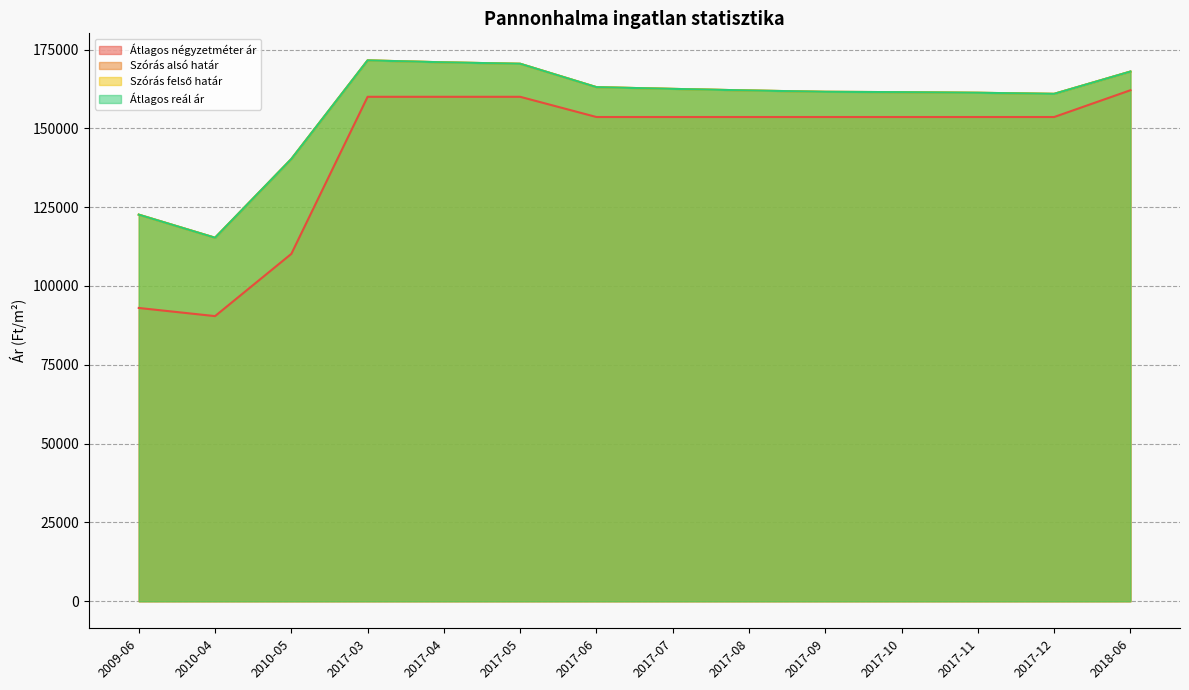

The value of Átlagos négyzetméter ár at 2010-05 is 36496. True or false?

False